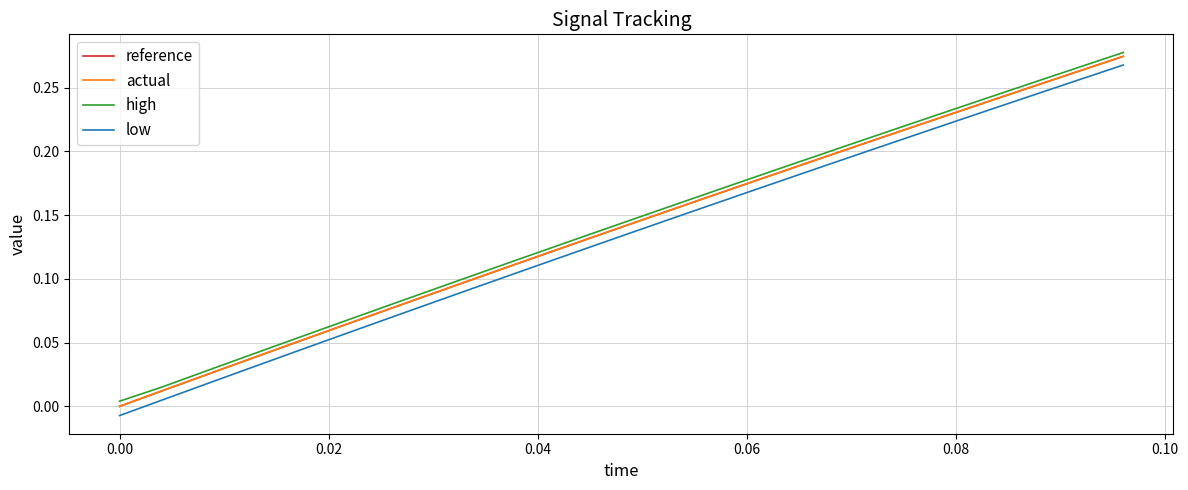

True or false: actual and low cross at least once.

False